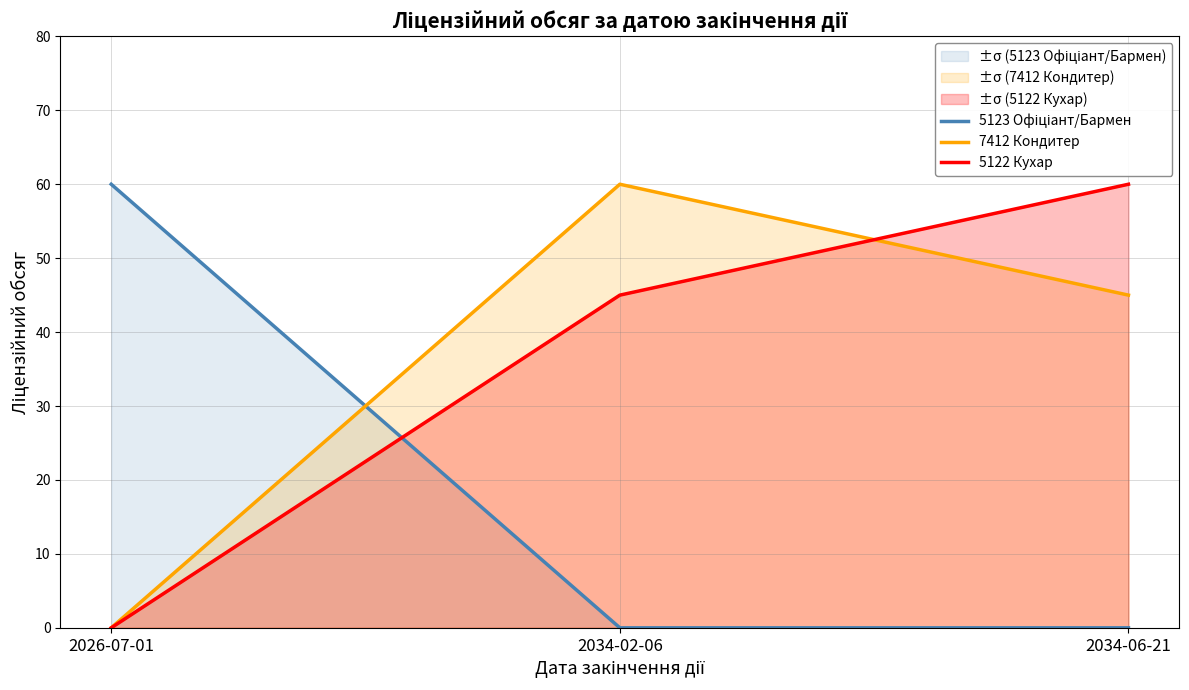

How many lines are shown in the chart?

3